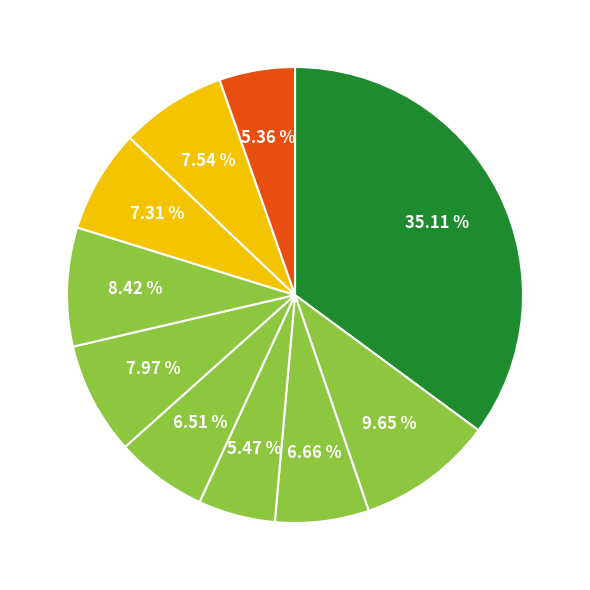

How many slices are in this pie chart?

10